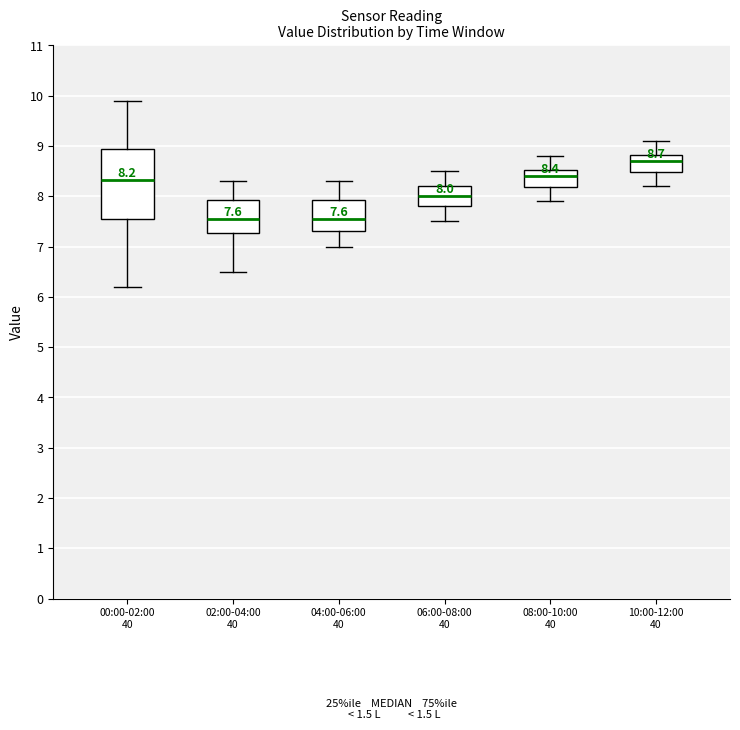

Which box is the tallest, from its lower edge to its upper edge?

00:00-02:00 40